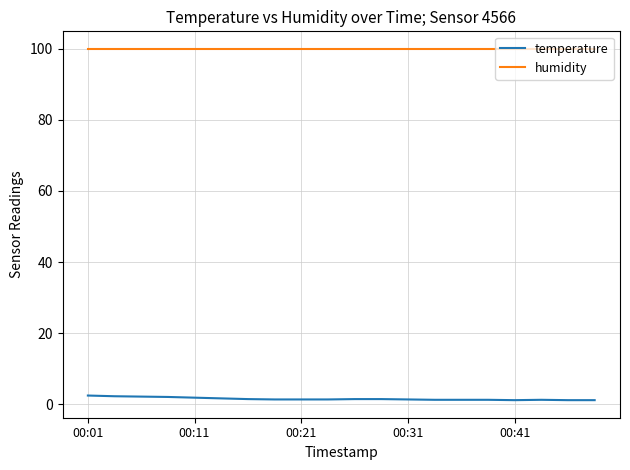

List the series in order of their overall mean, lowest first.

temperature, humidity